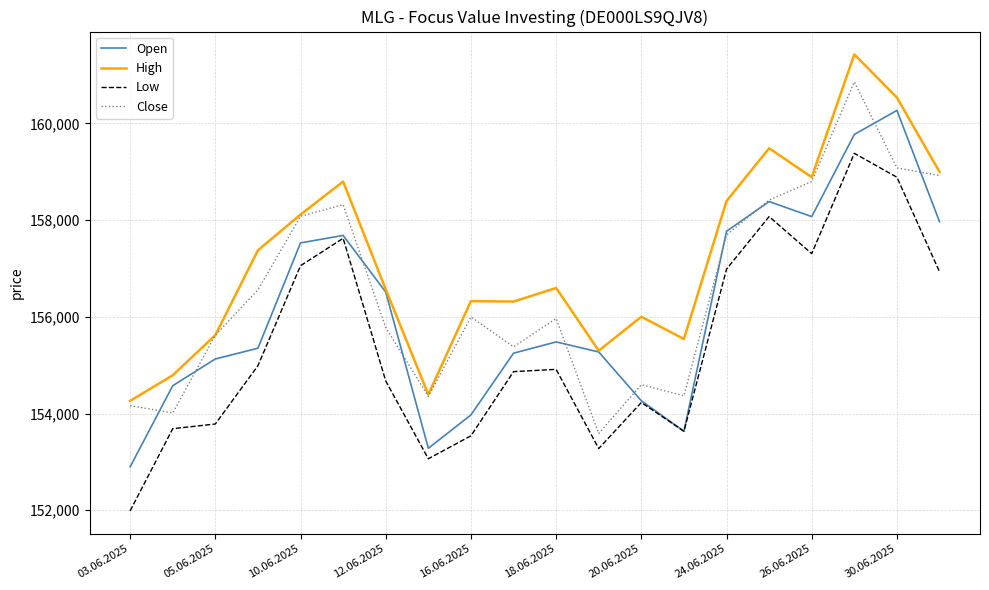

List the series in order of their overall mean, lowest first.

Low, Open, Close, High